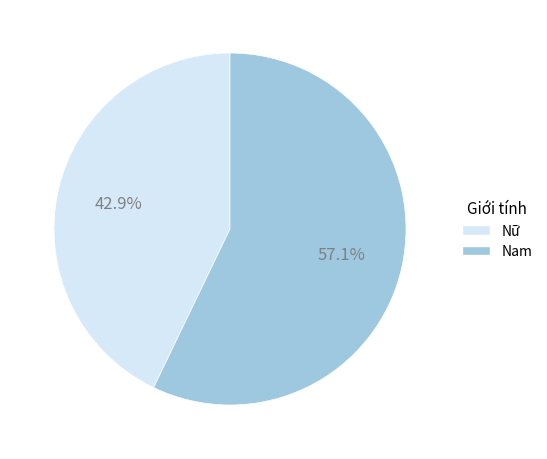

Is there a majority slice in this chart?

Yes